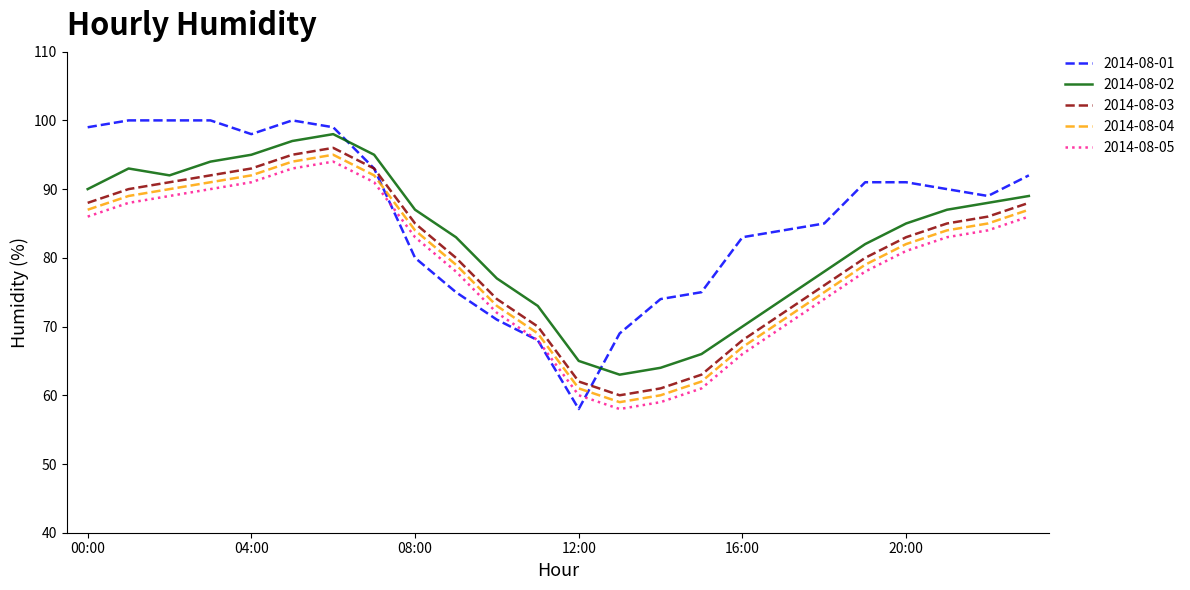

True or false: 2014-08-05 and 2014-08-03 cross at least once.

False